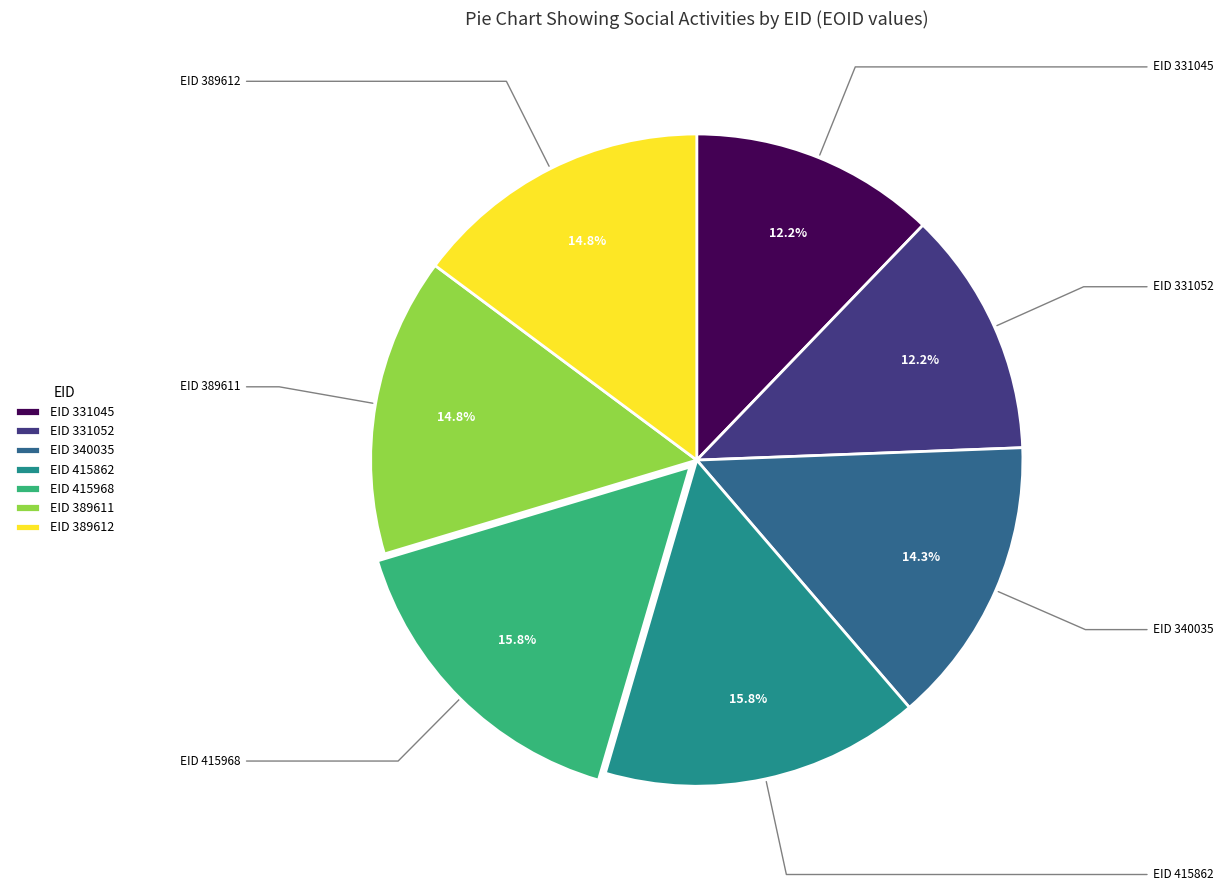

What is the ratio of the value at EID 415968 to the value at EID 331045?

1.3